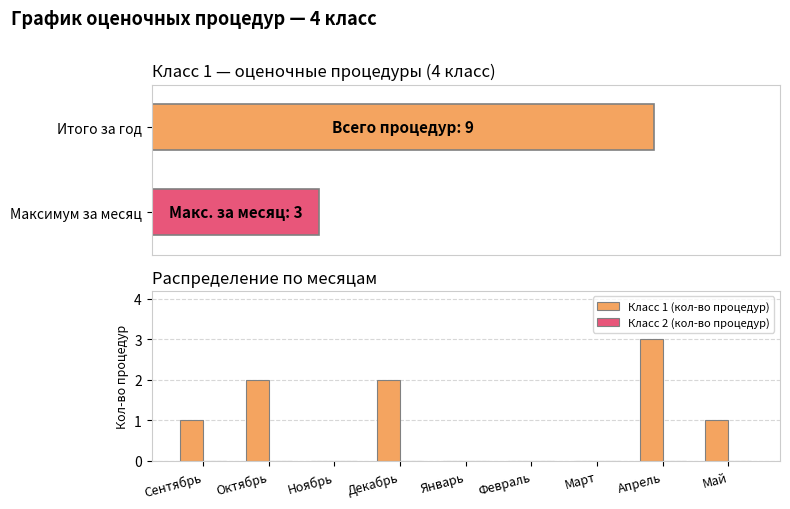

What is the label of the 2nd bar from the left?

Октябрь